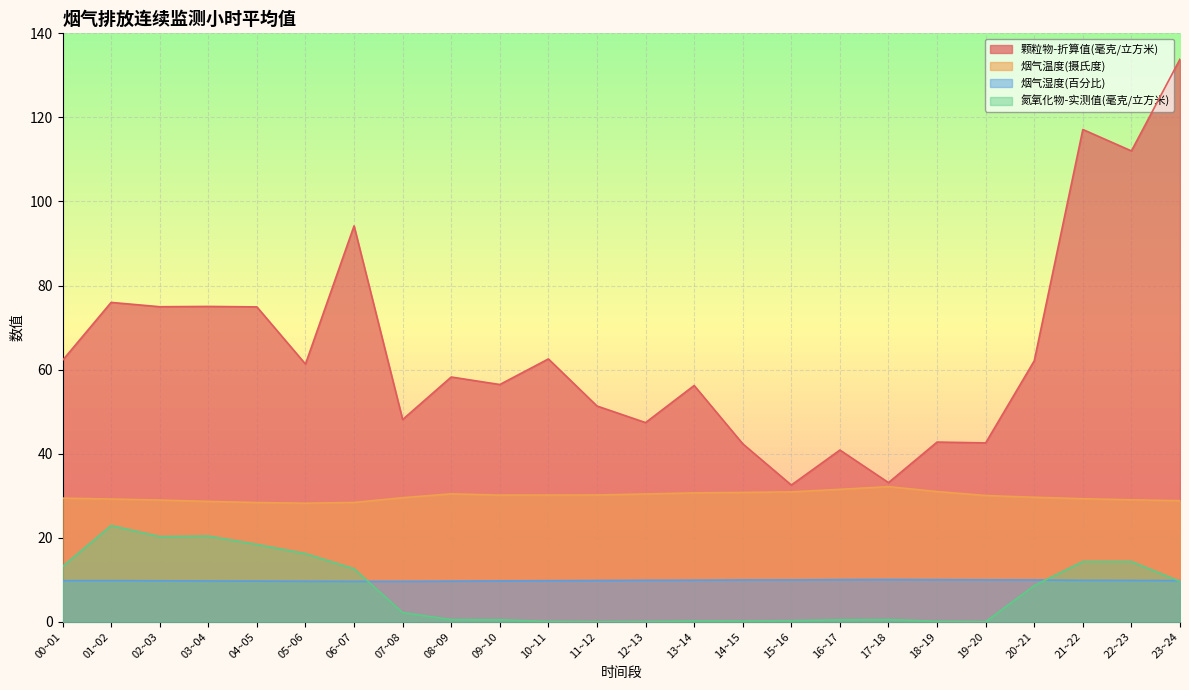

Reading left to right, extract all data points from this chart.

颗粒物-折算值(毫克/立方米): 62.2	76.0	75.0	75.0	74.9	61.3	94.2	48.1	58.2	56.4	62.5	51.3	47.4	56.2	42.3	32.5	40.9	33.1	42.8	42.5	62.1	117.1	112.0	133.9
烟气温度(摄氏度): 29.4	29.2	28.9	28.6	28.4	28.2	28.4	29.5	30.4	30.1	30.1	30.2	30.4	30.7	30.8	30.9	31.5	32.1	31.0	30.0	29.6	29.3	29.0	28.8
烟气湿度(百分比): 9.8	9.8	9.7	9.7	9.7	9.6	9.6	9.6	9.7	9.7	9.8	9.8	9.8	9.9	9.9	9.9	10.0	10.1	10.0	10.0	9.9	9.8	9.8	9.8
氮氧化物-实测值(毫克/立方米): 13.1	22.9	20.3	20.4	18.4	16.2	12.6	2.2	0.5	0.5	0.1	0.0	0.1	0.2	0.2	0.2	0.5	0.5	0.1	0.0	8.6	14.3	14.3	9.6